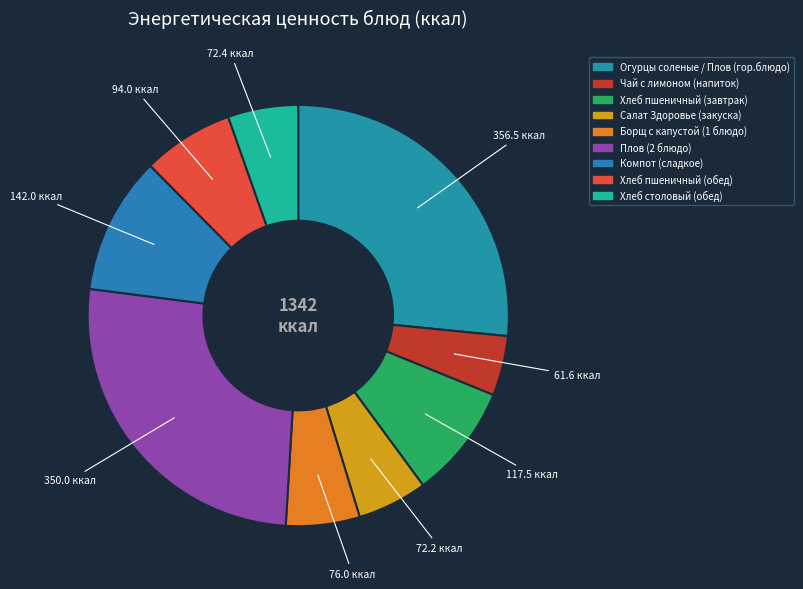

How many slices are in this pie chart?

9